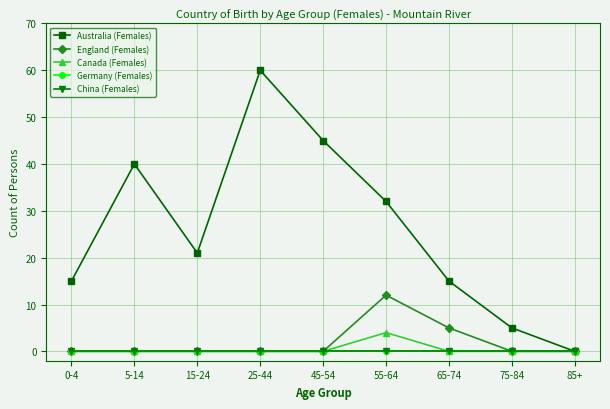

Which series has the widest spread of values?

Australia (Females)